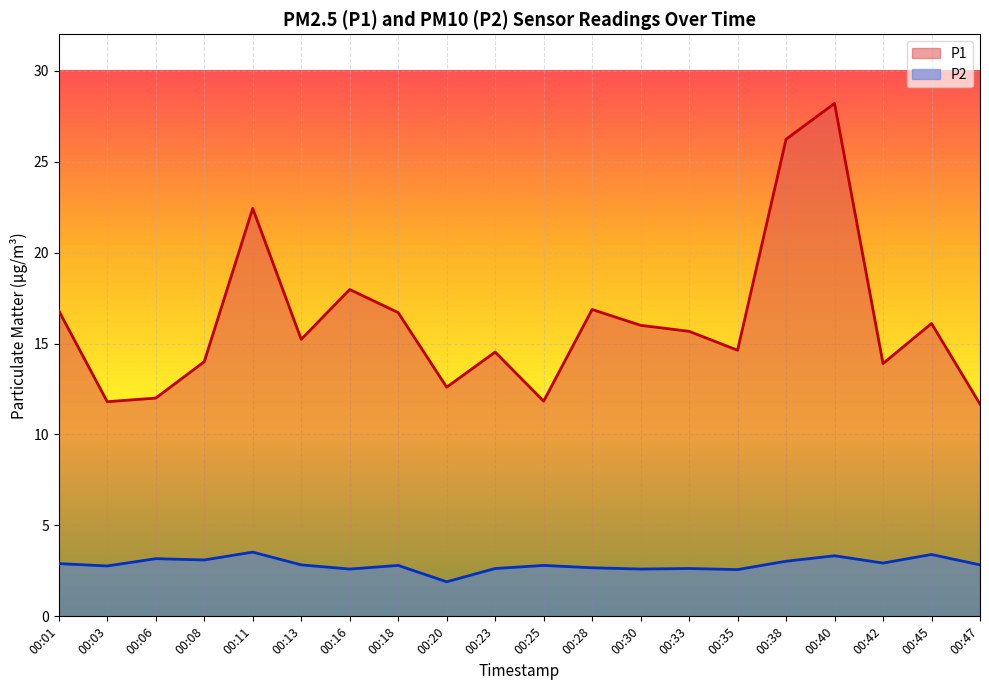

How many lines are shown in the chart?

2